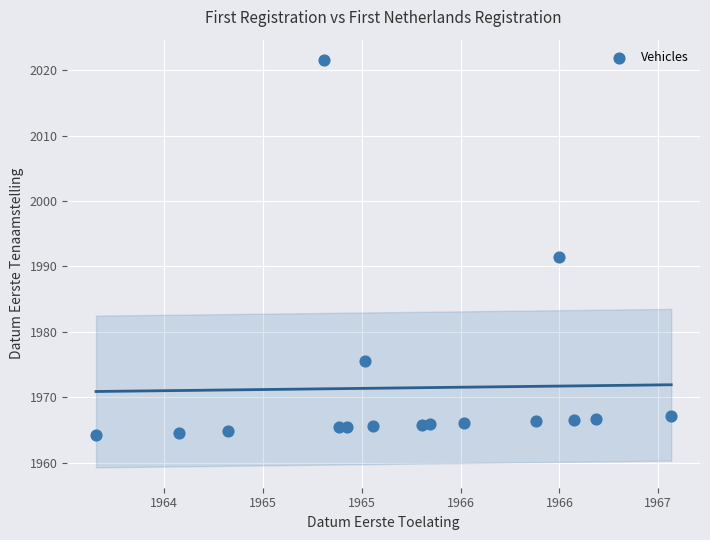

What is the range of Y values (max minus min)?

57.4